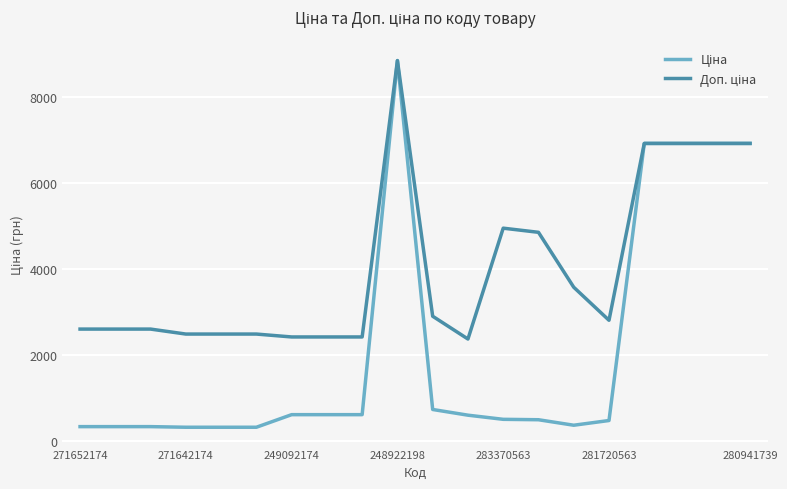

What is the minimum value shown in the chart?

310.3